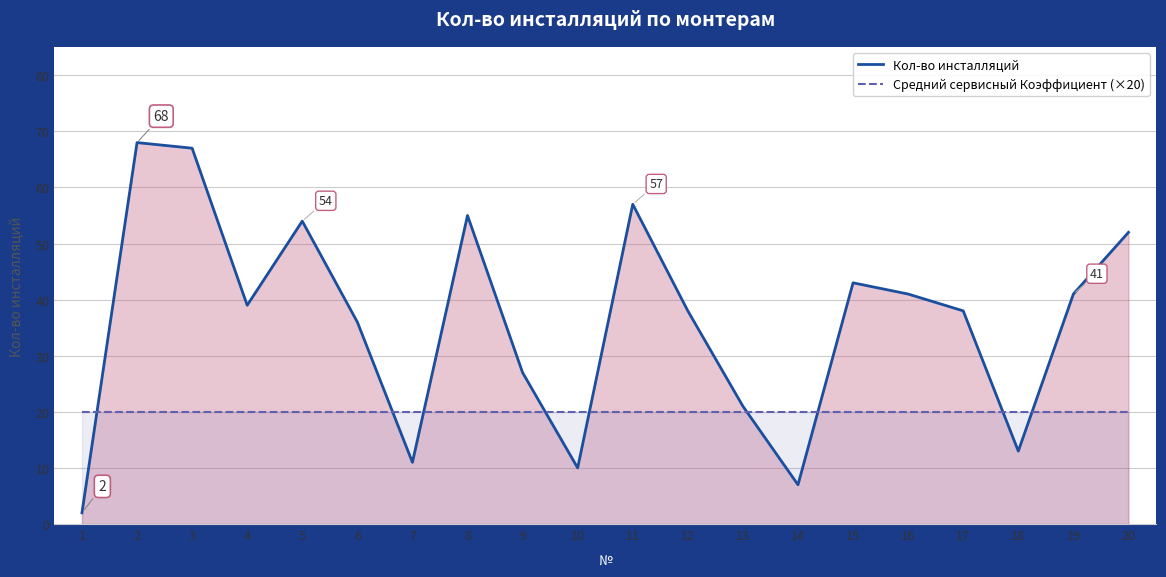

How many times do Кол-во инсталляций and Средний сервисный Коэффициент (×20) cross each other?

9